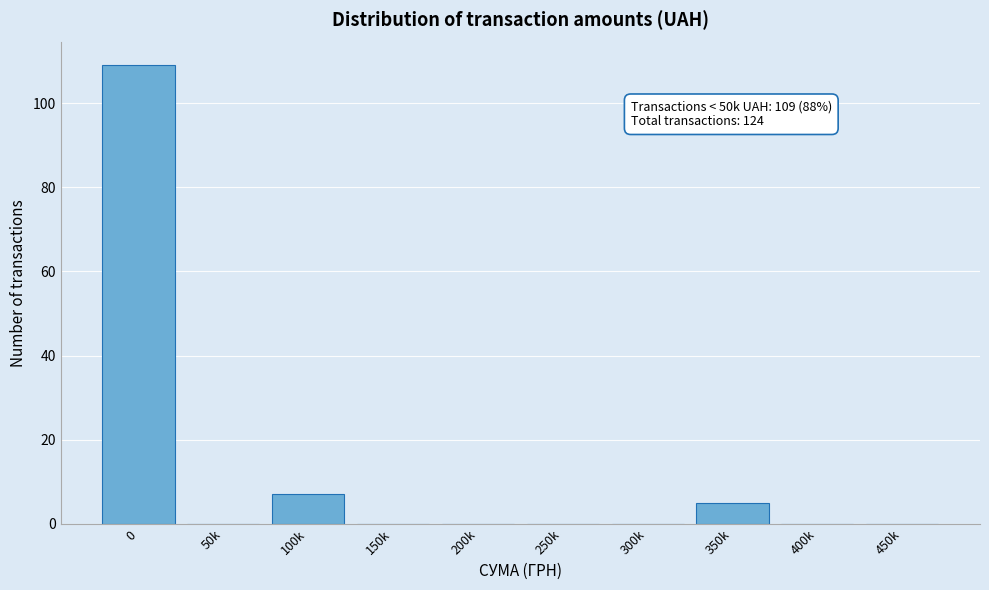

Reading left to right, what are all the values shown in this chart?

0=109	50k=0	100k=7	150k=0	200k=0	250k=0	300k=0	350k=5	400k=0	450k=0